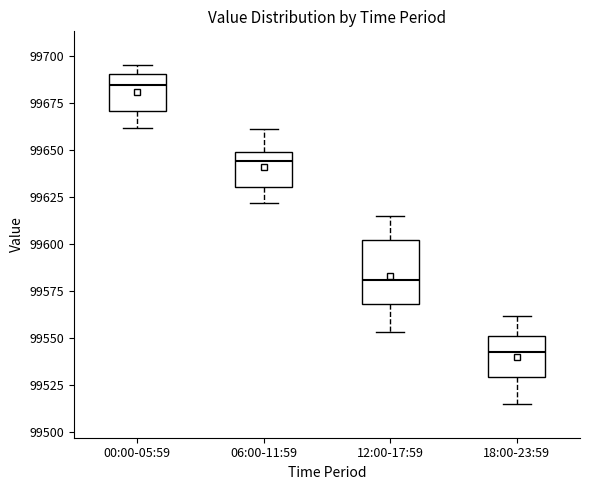

Reading left to right, read every box against the y-axis: the position of its median line, the range the box covers, and the ends of its whiskers. The values are not printed on the chart, so give them approximately, as read against the axis.

00:00-05:59: median 99685, box 99670 to 99690, whiskers 99660 to 99695
06:00-11:59: median 99645, box 99630 to 99650, whiskers 99620 to 99660
12:00-17:59: median 99580, box 99570 to 99600, whiskers 99555 to 99615
18:00-23:59: median 99545, box 99530 to 99550, whiskers 99515 to 99560